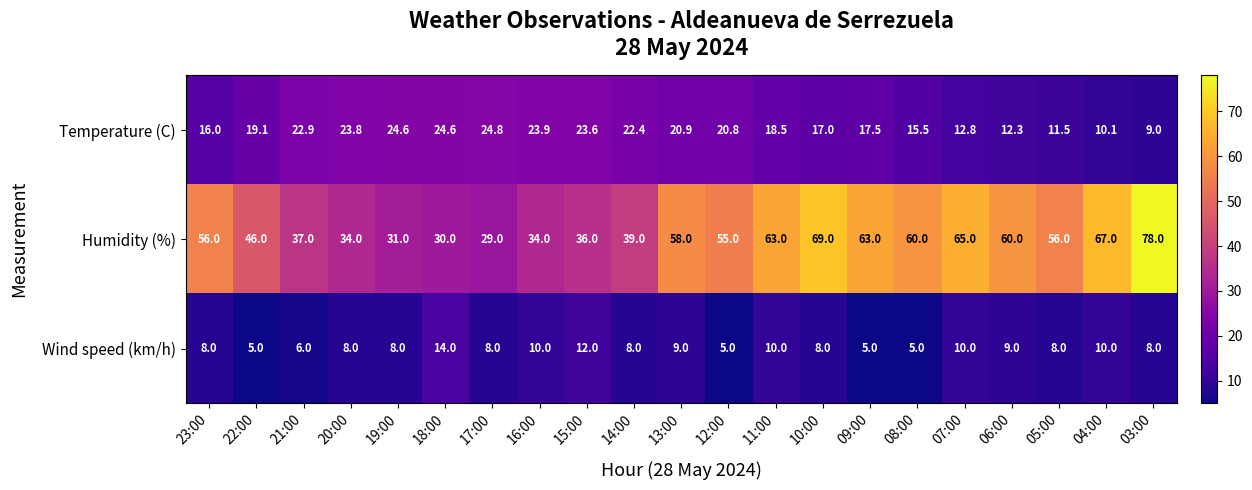

How many data points does each series have?

21